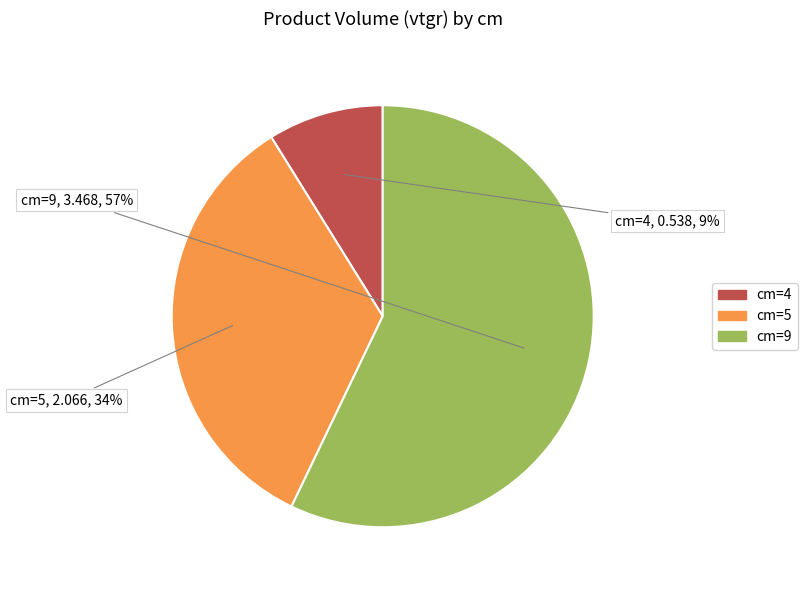

To the nearest percent, what is the average slice percentage?

33%